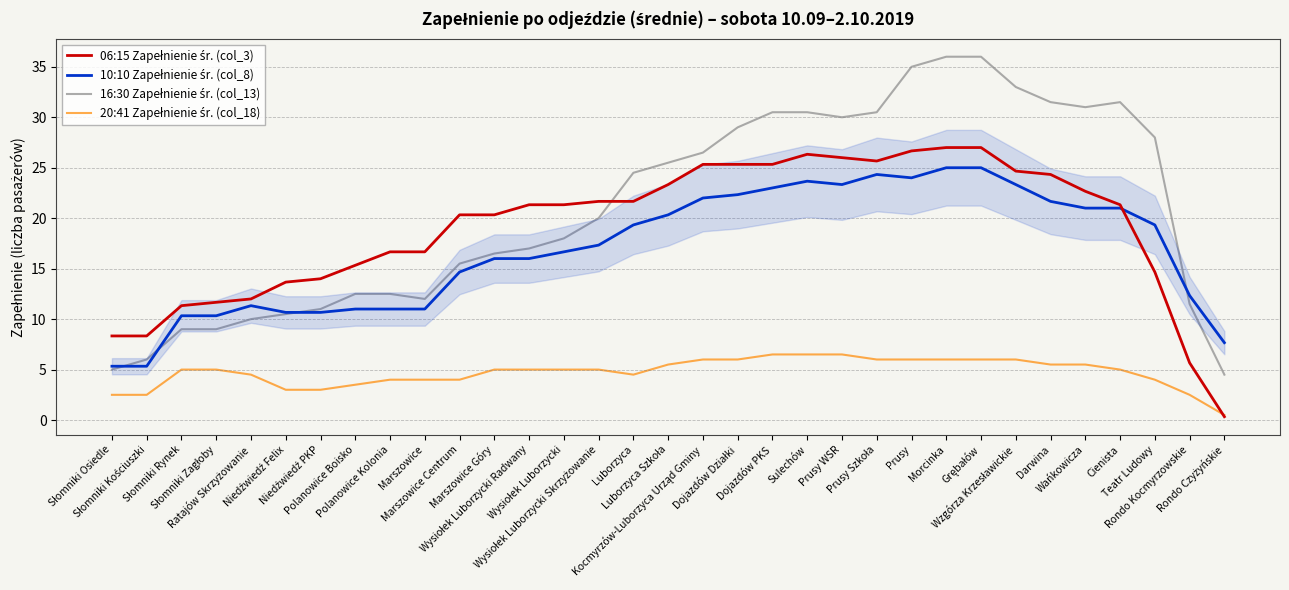

What is the greatest value displayed?

36.0